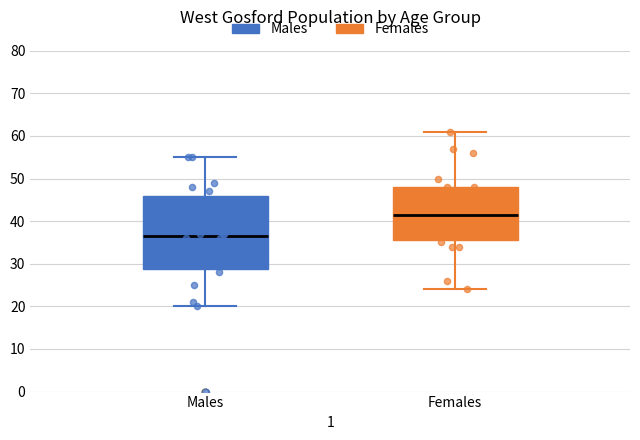

Reading left to right, read every box against the y-axis: the position of its median line, the range the box covers, and the ends of its whiskers. The values are not printed on the chart, so give them approximately, as read against the axis.

Males: median 37, box 29 to 46, whiskers 20 to 55
Females: median 42, box 36 to 48, whiskers 24 to 61